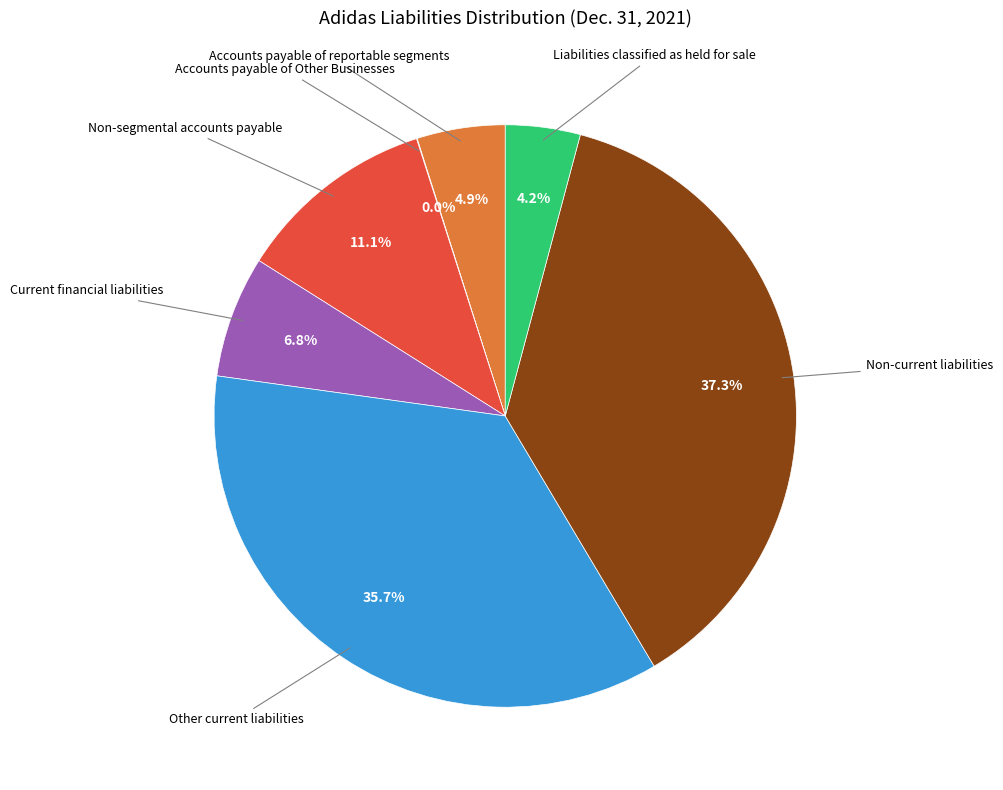

Is there a majority slice in this chart?

No